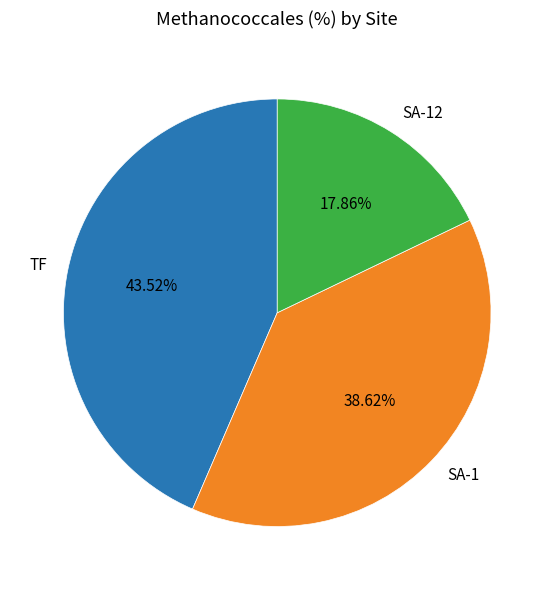

Is there a majority slice in this chart?

No